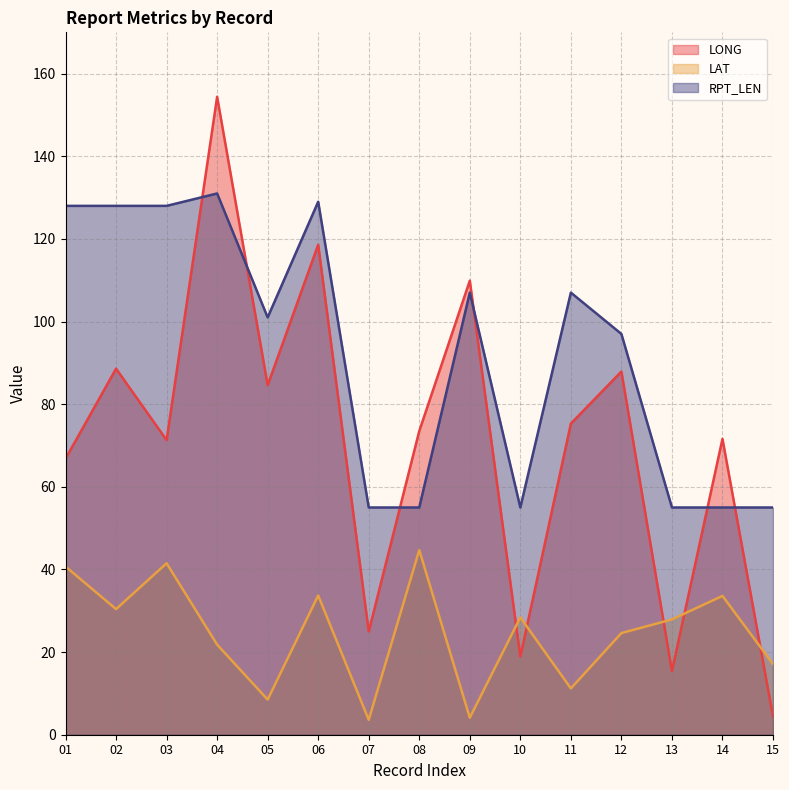

Rank the series at 02 from lowest to highest value.

LAT, LONG, RPT_LEN